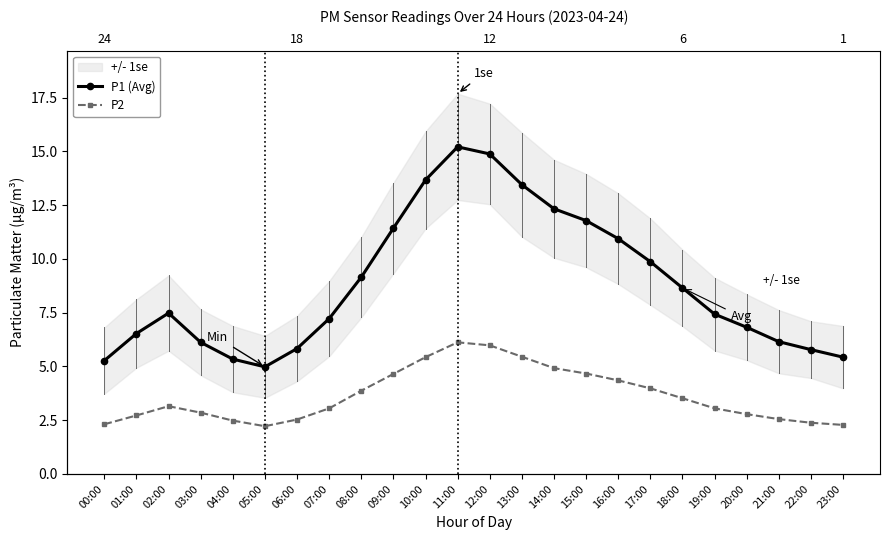

What is the label of the 20th point from the left?

19:00